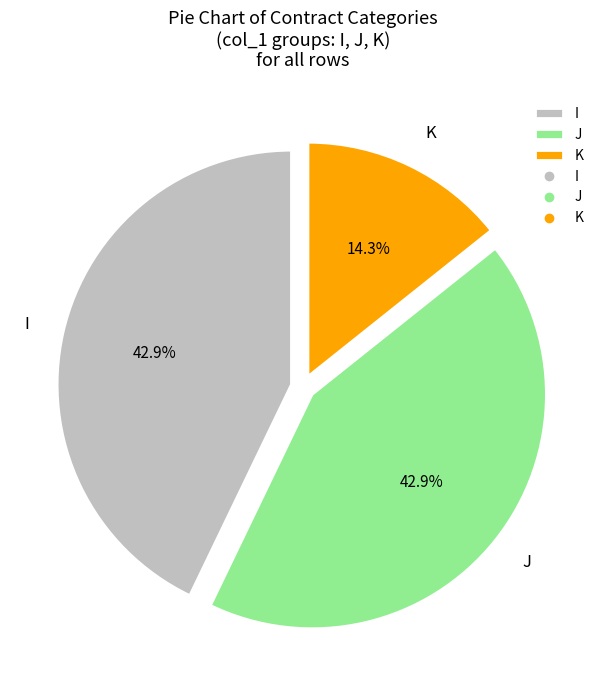

Is I the majority of the pie?

No